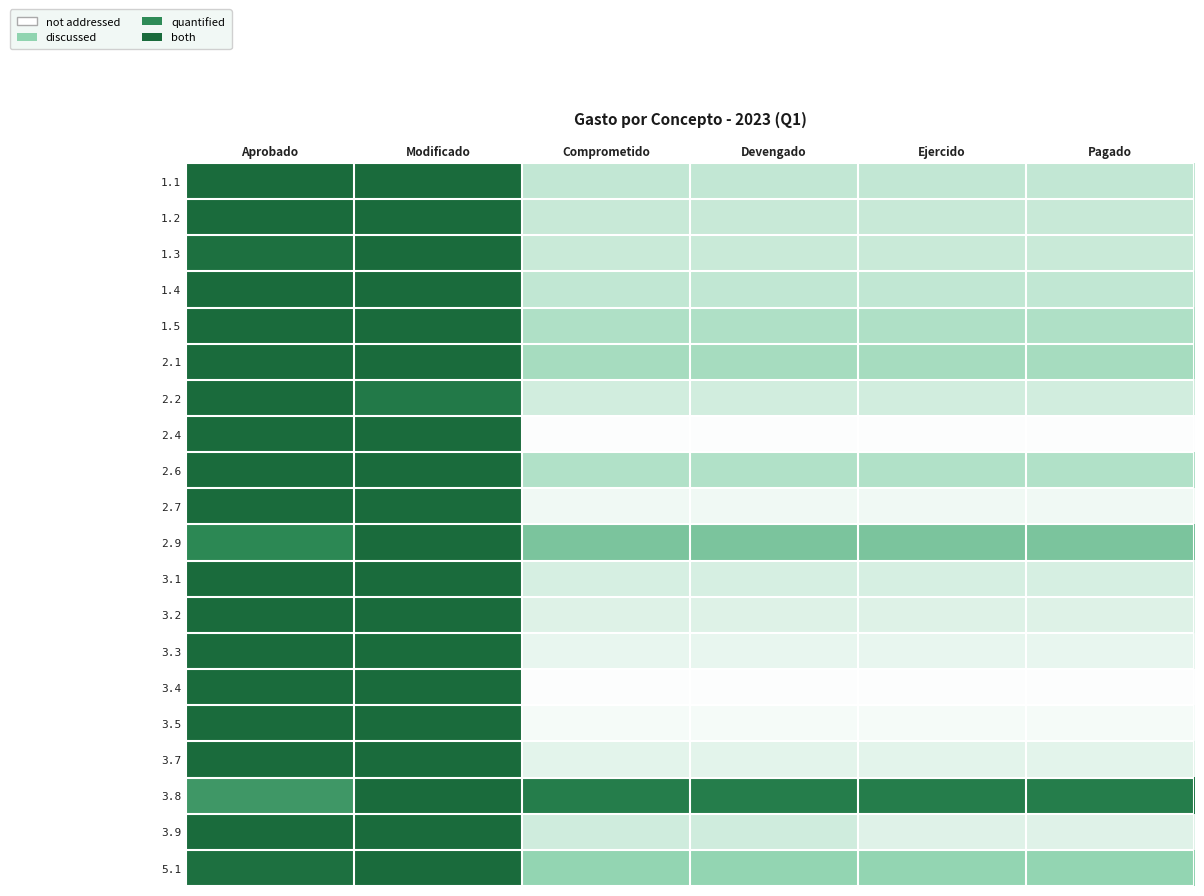

Reading right to left, extract all data points from this chart.

1.1: Pagado=0.2	Ejercido=0.2	Devengado=0.2	Comprometido=0.2	Modificado=1.0	Aprobado=1.0
1.2: Pagado=0.2	Ejercido=0.2	Devengado=0.2	Comprometido=0.2	Modificado=1.0	Aprobado=1.0
1.3: Pagado=0.2	Ejercido=0.2	Devengado=0.2	Comprometido=0.2	Modificado=1.0	Aprobado=0.9
1.4: Pagado=0.2	Ejercido=0.2	Devengado=0.2	Comprometido=0.2	Modificado=1.0	Aprobado=1.0
1.5: Pagado=0.2	Ejercido=0.2	Devengado=0.2	Comprometido=0.2	Modificado=1.0	Aprobado=1.0
2.1: Pagado=0.3	Ejercido=0.3	Devengado=0.3	Comprometido=0.3	Modificado=1.0	Aprobado=1.0
2.2: Pagado=0.1	Ejercido=0.1	Devengado=0.1	Comprometido=0.1	Modificado=0.8	Aprobado=1.0
2.4: Pagado=0.0	Ejercido=0.0	Devengado=0.0	Comprometido=0.0	Modificado=1.0	Aprobado=1.0
2.6: Pagado=0.2	Ejercido=0.2	Devengado=0.2	Comprometido=0.2	Modificado=1.0	Aprobado=1.0
2.7: Pagado=0.0	Ejercido=0.0	Devengado=0.0	Comprometido=0.0	Modificado=1.0	Aprobado=1.0
2.9: Pagado=0.4	Ejercido=0.4	Devengado=0.4	Comprometido=0.4	Modificado=1.0	Aprobado=0.7
3.1: Pagado=0.1	Ejercido=0.1	Devengado=0.1	Comprometido=0.1	Modificado=1.0	Aprobado=1.0
3.2: Pagado=0.1	Ejercido=0.1	Devengado=0.1	Comprometido=0.1	Modificado=1.0	Aprobado=1.0
3.3: Pagado=0.1	Ejercido=0.1	Devengado=0.1	Comprometido=0.1	Modificado=1.0	Aprobado=1.0
3.4: Pagado=0.0	Ejercido=0.0	Devengado=0.0	Comprometido=0.0	Modificado=1.0	Aprobado=1.0
3.5: Pagado=0.0	Ejercido=0.0	Devengado=0.0	Comprometido=0.0	Modificado=1.0	Aprobado=1.0
3.7: Pagado=0.1	Ejercido=0.1	Devengado=0.1	Comprometido=0.1	Modificado=1.0	Aprobado=1.0
3.8: Pagado=0.8	Ejercido=0.8	Devengado=0.8	Comprometido=0.8	Modificado=1.0	Aprobado=0.6
3.9: Pagado=0.1	Ejercido=0.1	Devengado=0.1	Comprometido=0.1	Modificado=1.0	Aprobado=1.0
5.1: Pagado=0.3	Ejercido=0.3	Devengado=0.3	Comprometido=0.3	Modificado=1.0	Aprobado=0.9